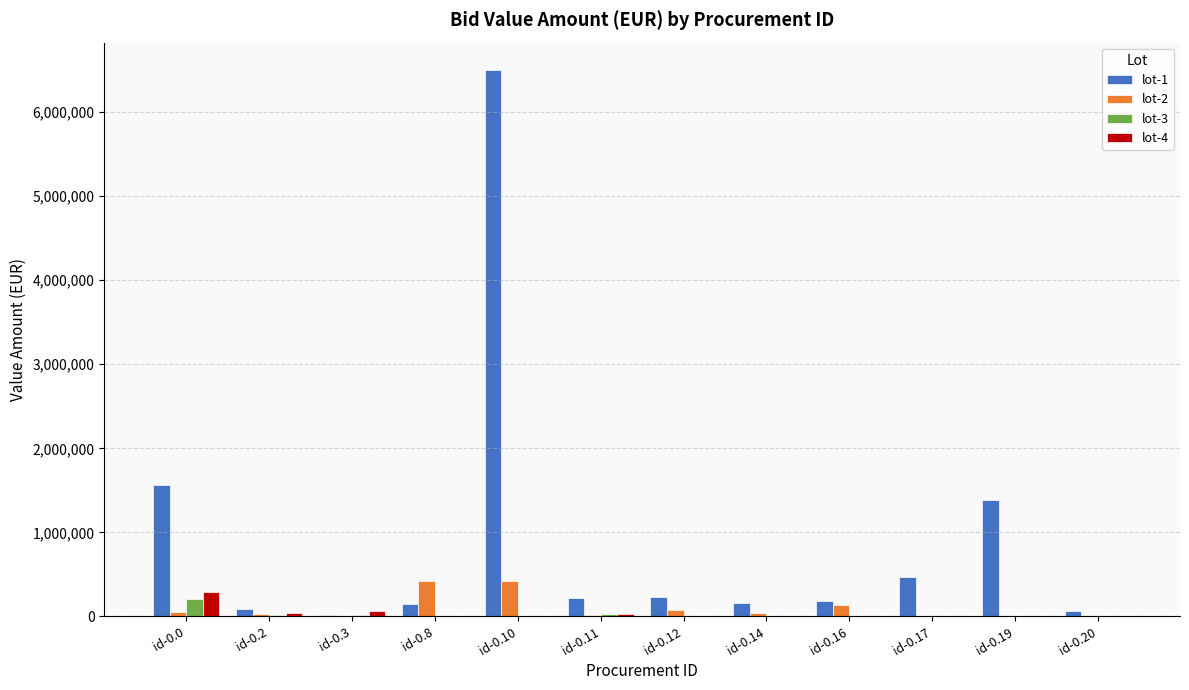

Read the lot-1 value at id-0.12.

232050.0